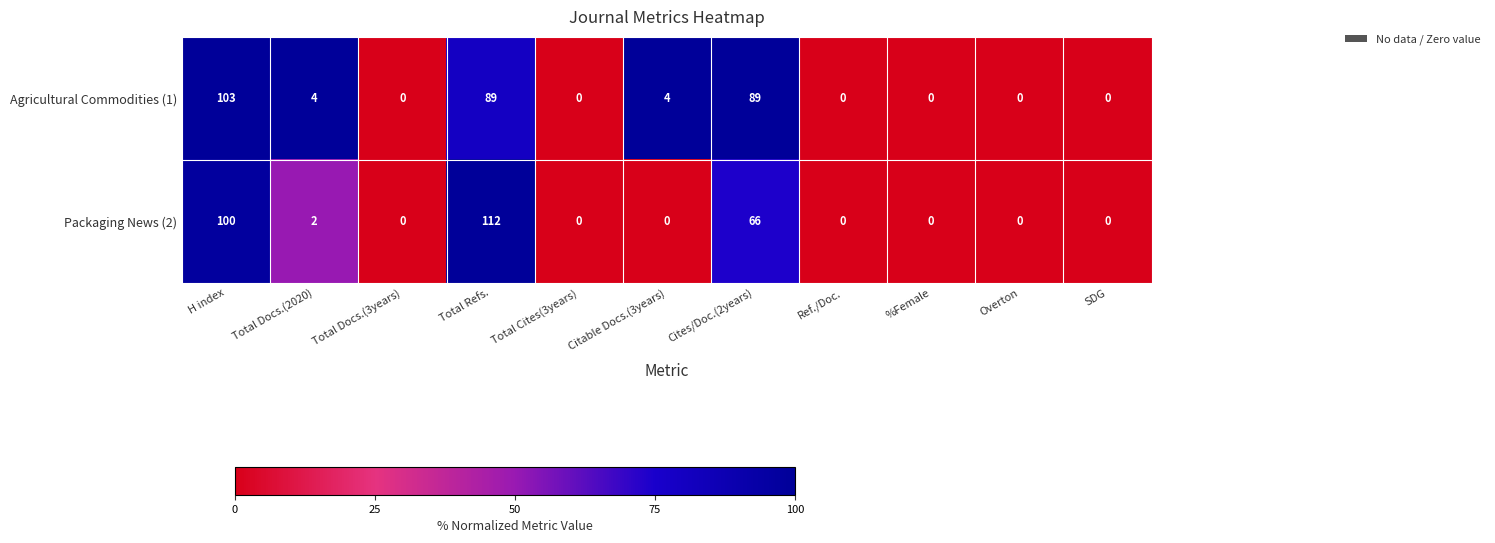

At how many categories does at least one series exceed 6?

3